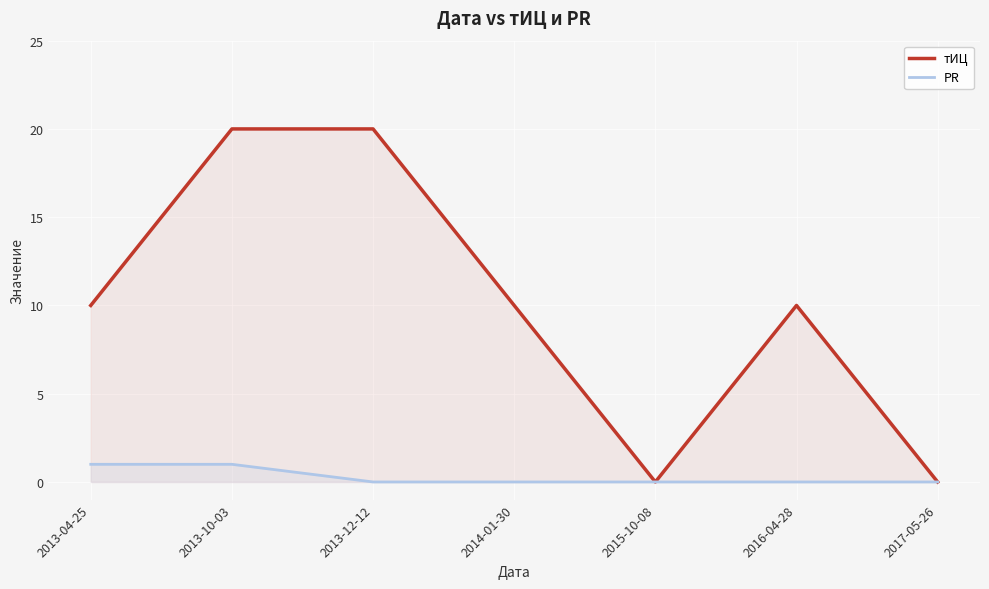

Rank the series at 2017-05-26 from highest to lowest value.

тИЦ, PR